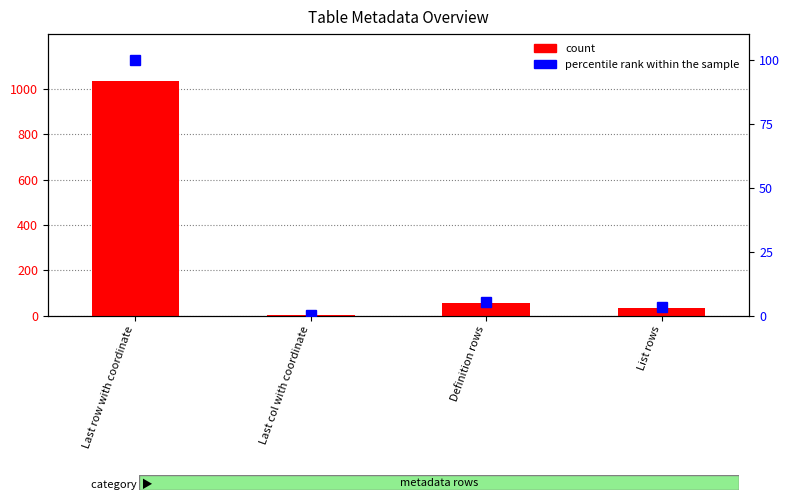

How many bars are there in each group?

2